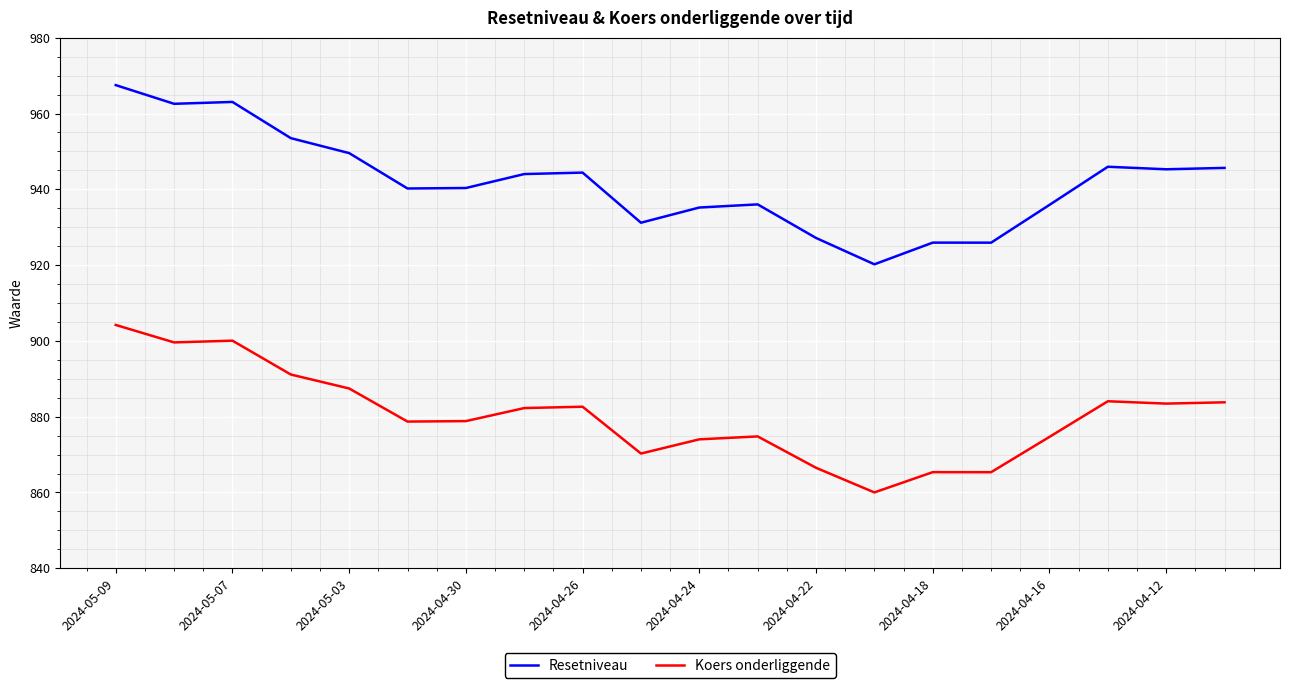

Rank the series by their average value, from highest to lowest.

Resetniveau, Koers onderliggende